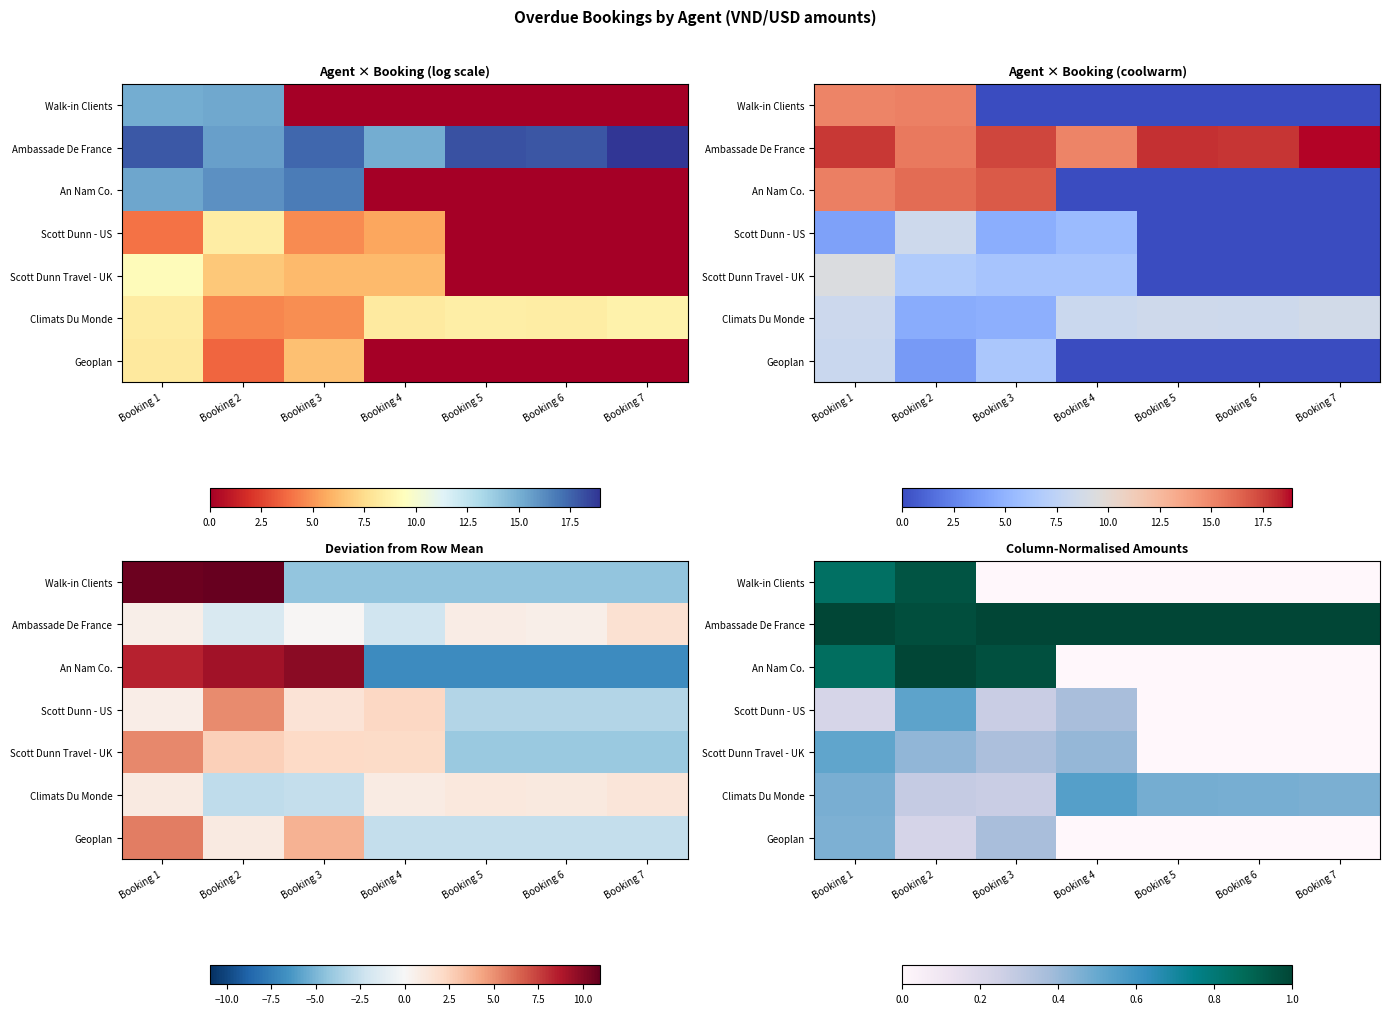

Count the number of data series in this chart.

7